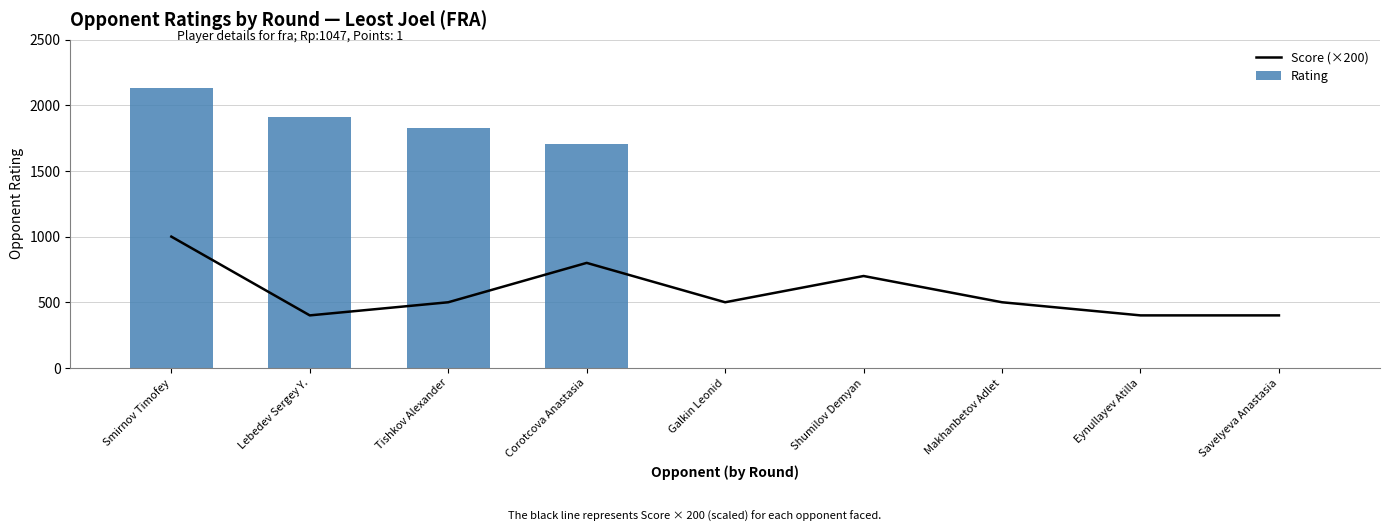

At how many categories does at least one series exceed 1658?

4